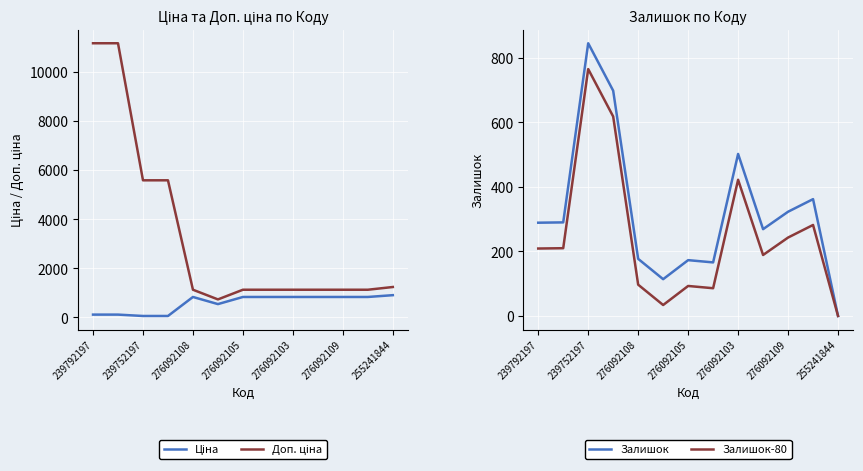

How many data points in Залишок-80 are less than 209?

6